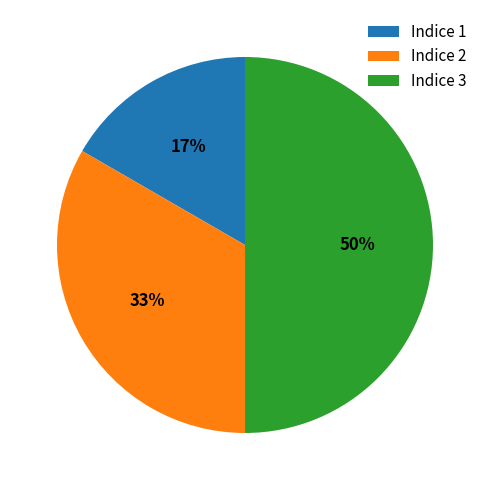

How many slices are in this pie chart?

3